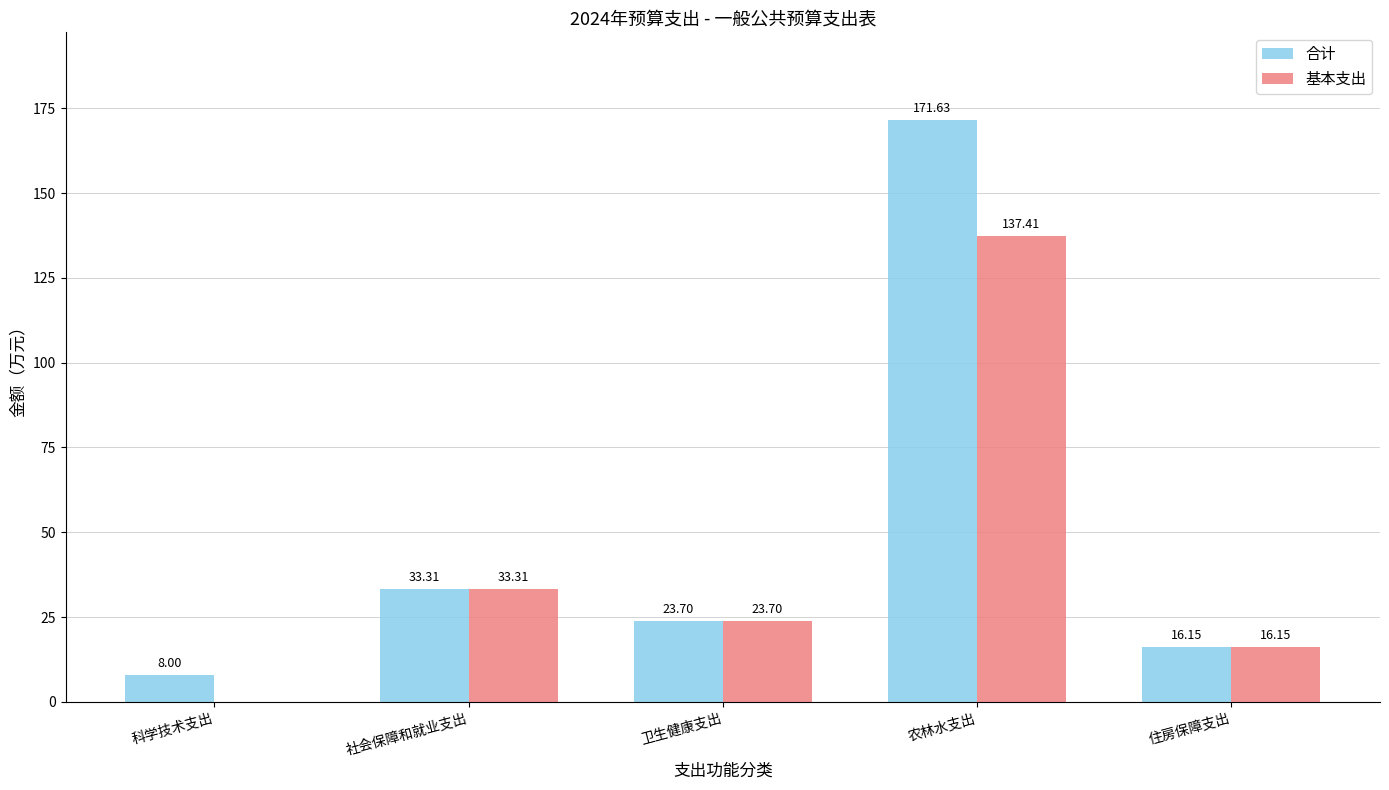

True or false: 基本支出 has a value of 137.4 at 农林水支出.

True